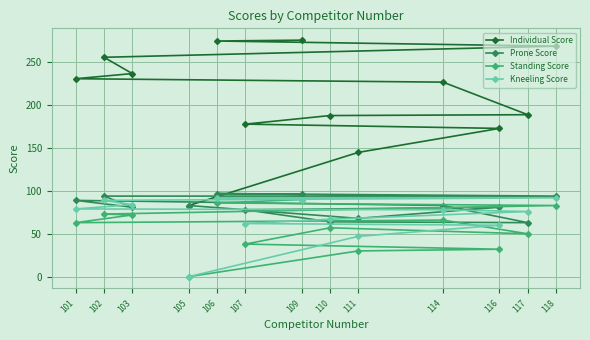

True or false: Individual Score and Prone Score cross at least once.

False